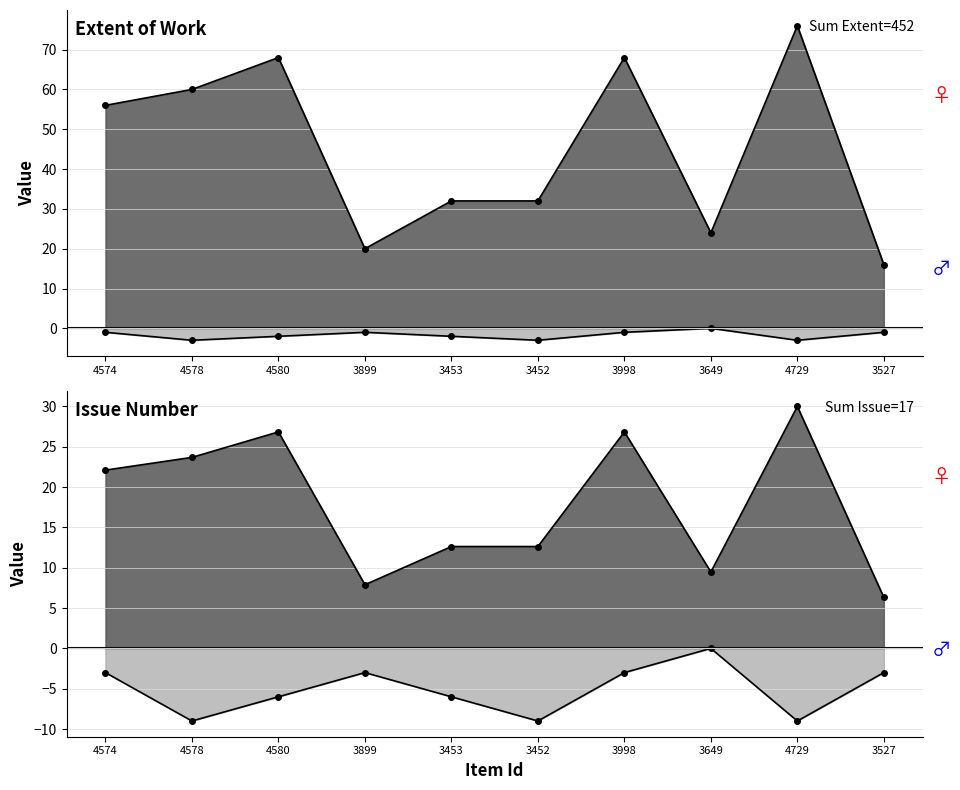

At which category is the sum across all series the highest?

4729